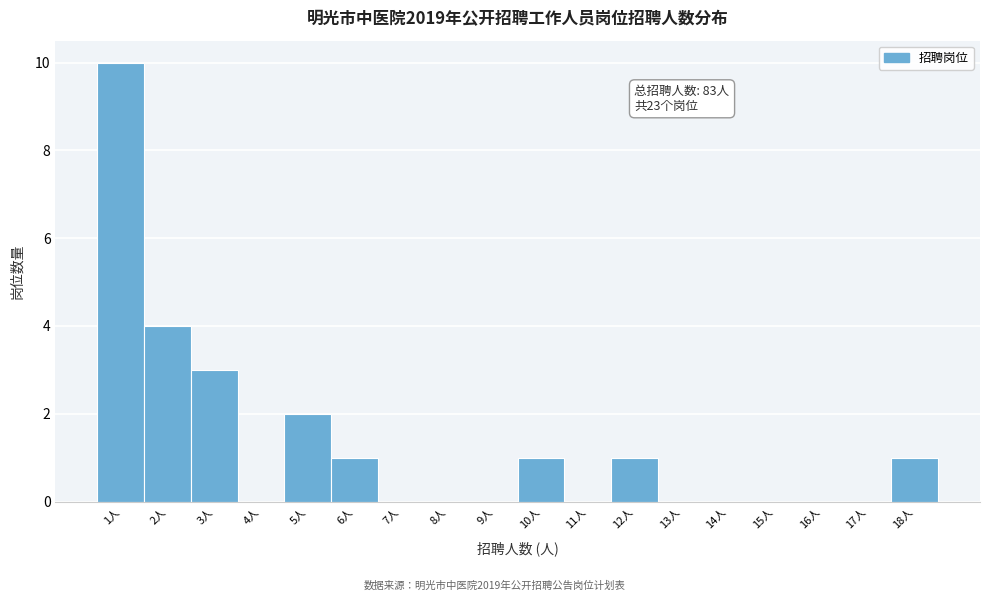

Over which range of the x-axis is the bar tallest?

0.5 to 1.5